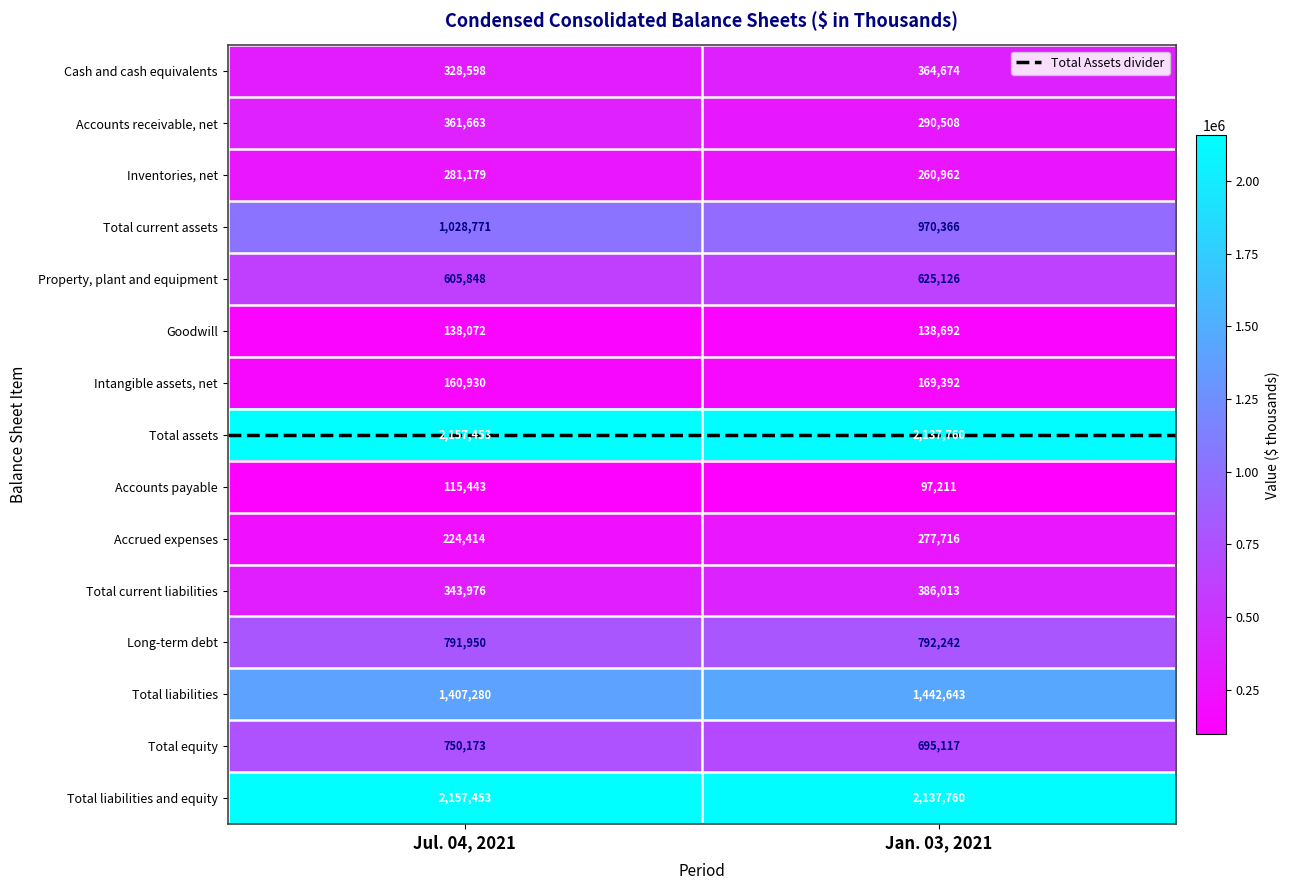

Which series changed the most between Jul. 04, 2021 and Jan. 03, 2021?

Accounts receivable, net